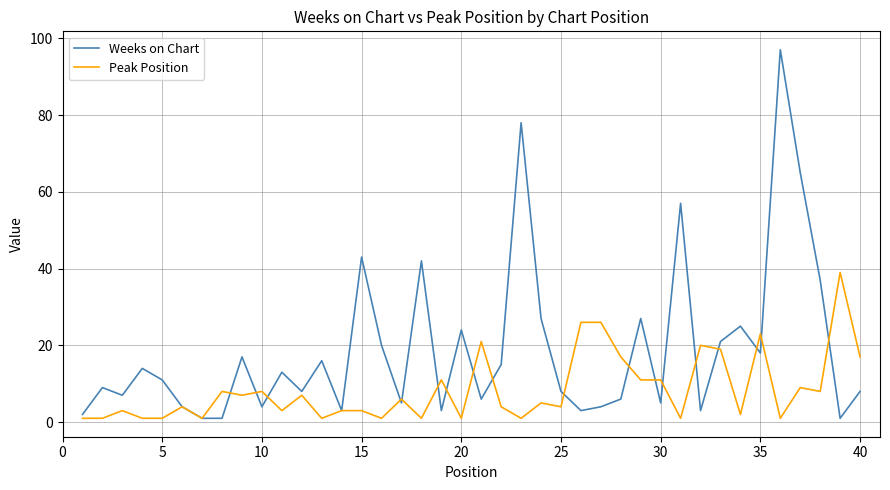

What is the maximum value shown in the chart?

97